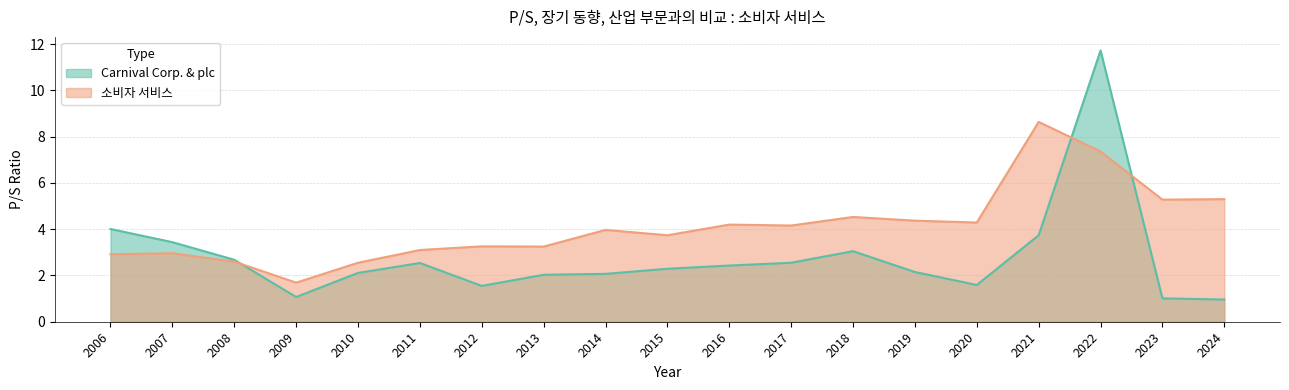

What is the greatest value displayed?

11.7